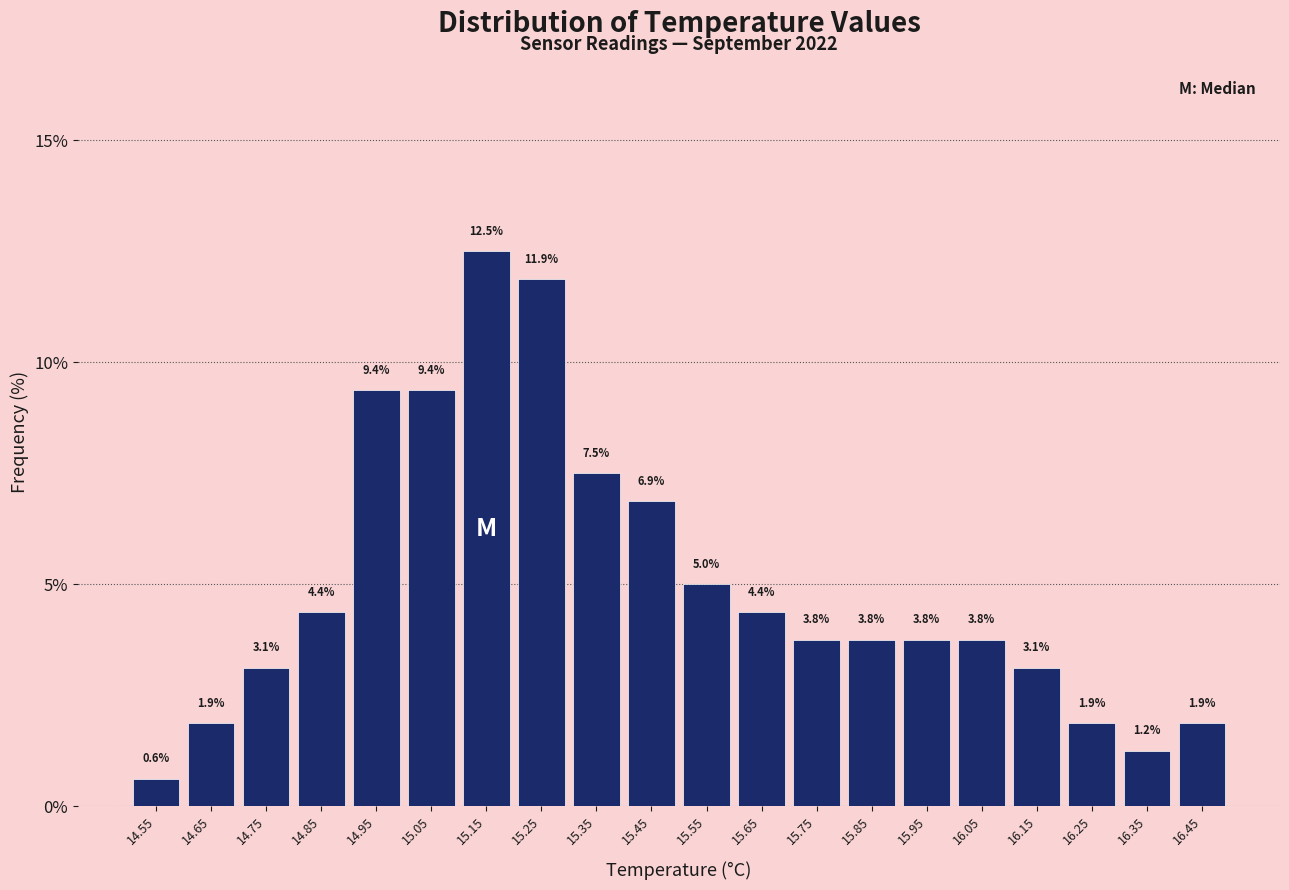

Reading left to right, transcribe this chart: for each bar, give the range it covers on the x-axis and its height.

14.5 to 14.6: 0.6
14.6 to 14.7: 1.9
14.7 to 14.8: 3.1
14.8 to 14.9: 4.4
14.9 to 15.0: 9.4
15.0 to 15.1: 9.4
15.1 to 15.2: 12.5
15.2 to 15.3: 11.9
15.3 to 15.4: 7.5
15.4 to 15.5: 6.9
15.5 to 15.6: 5.0
15.6 to 15.7: 4.4
15.7 to 15.8: 3.8
15.8 to 15.9: 3.8
15.9 to 16.0: 3.8
16.0 to 16.1: 3.8
16.1 to 16.2: 3.1
16.2 to 16.3: 1.9
16.3 to 16.4: 1.2
16.4 to 16.5: 1.9